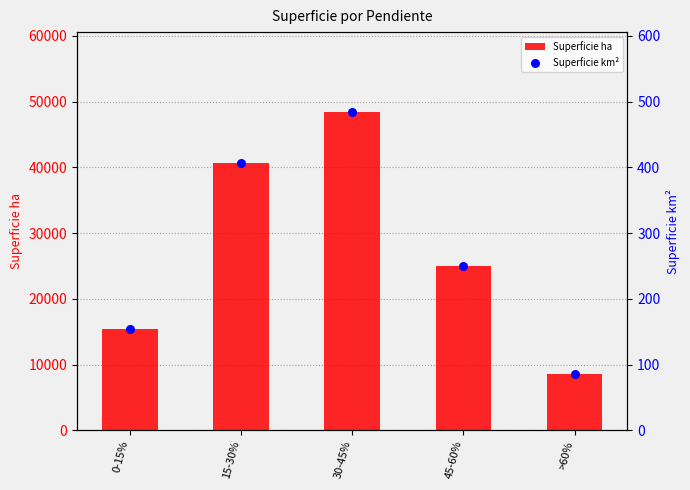

What is the total value across all series at 45-60%?

25236.8